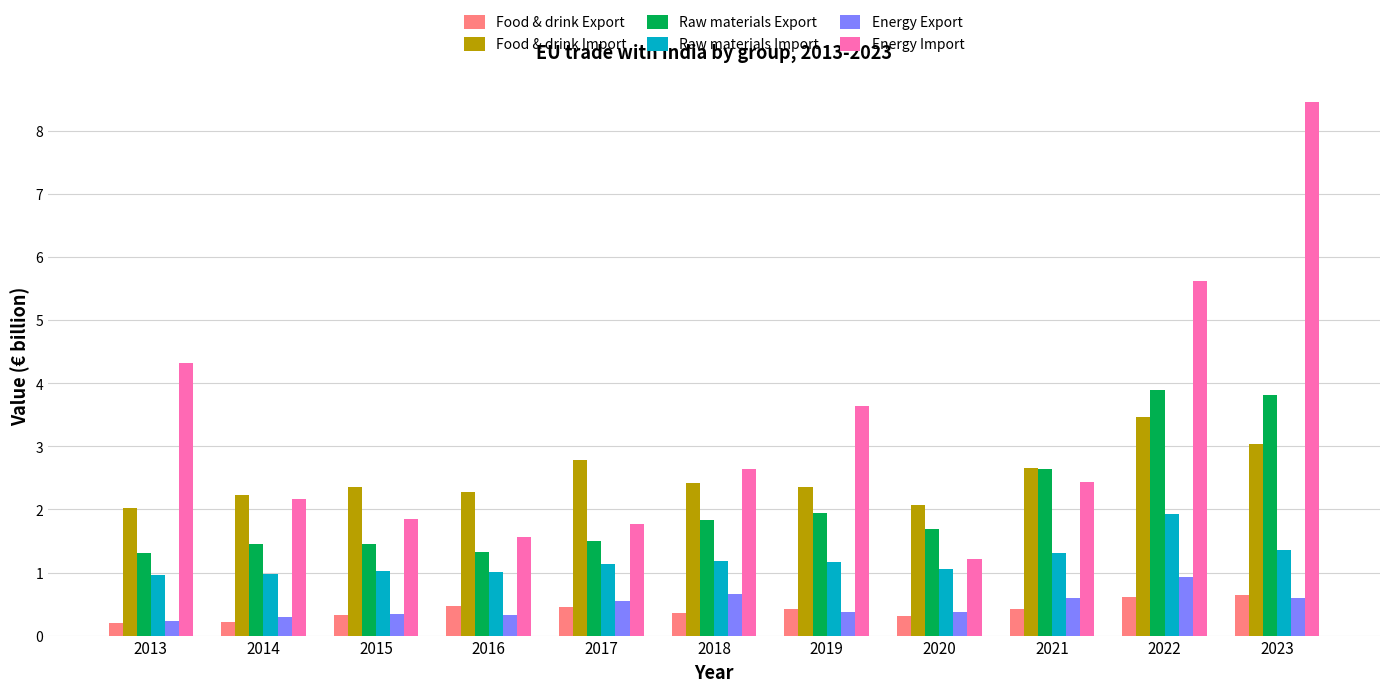

At which label is Raw materials Export closest to 2?

2019